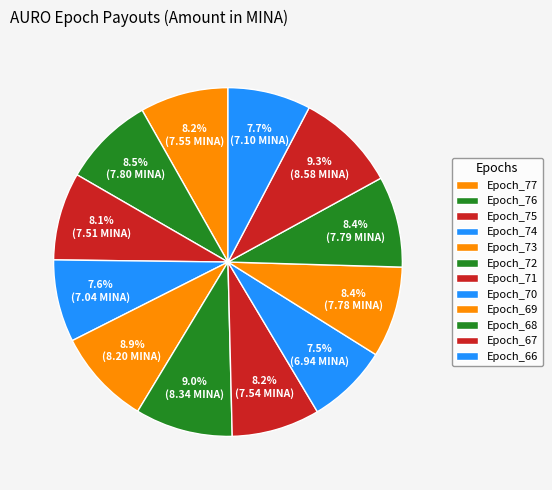

Count the number of slices in the pie.

12